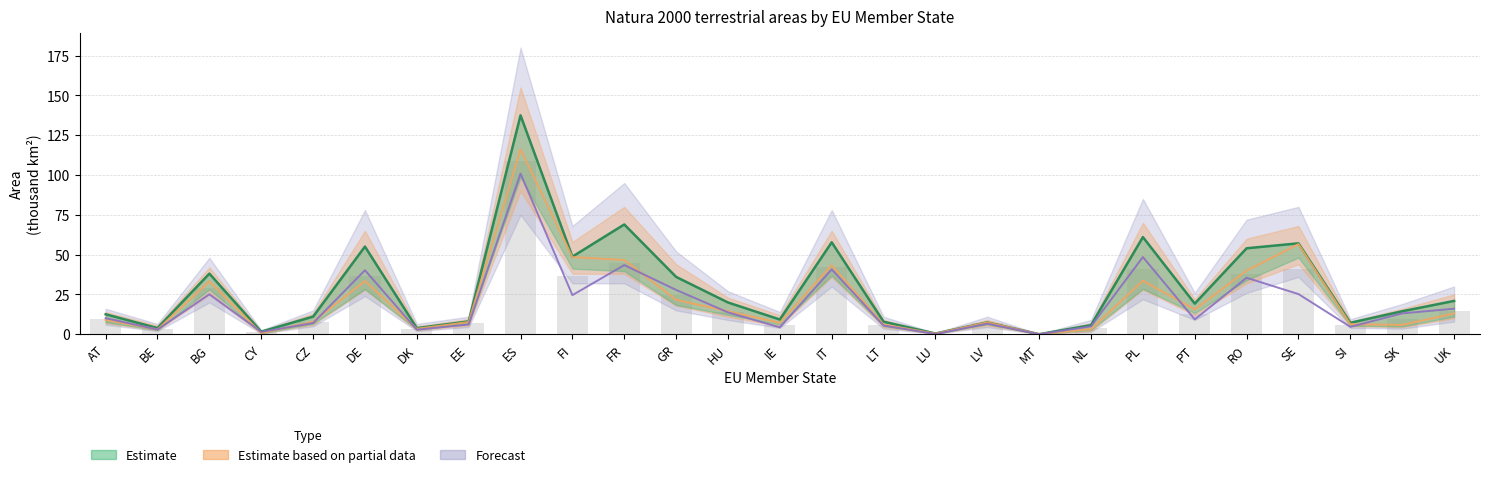

What is the label of the 22nd bar from the left?

PT